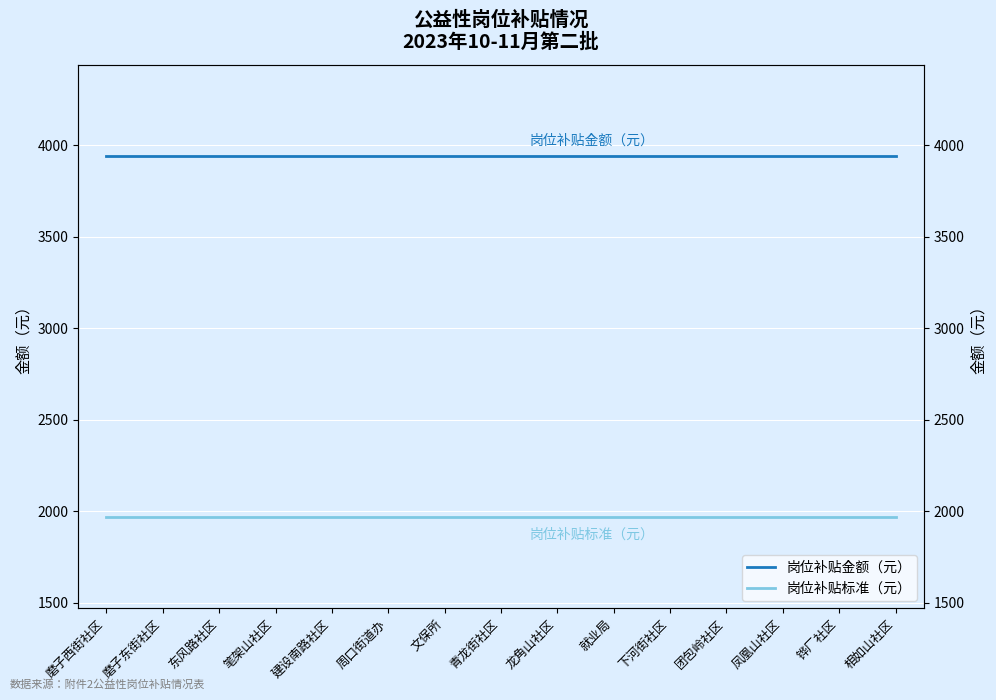

Rank the series at 东风路社区 from lowest to highest value.

岗位补贴标准（元）, 岗位补贴金额（元）